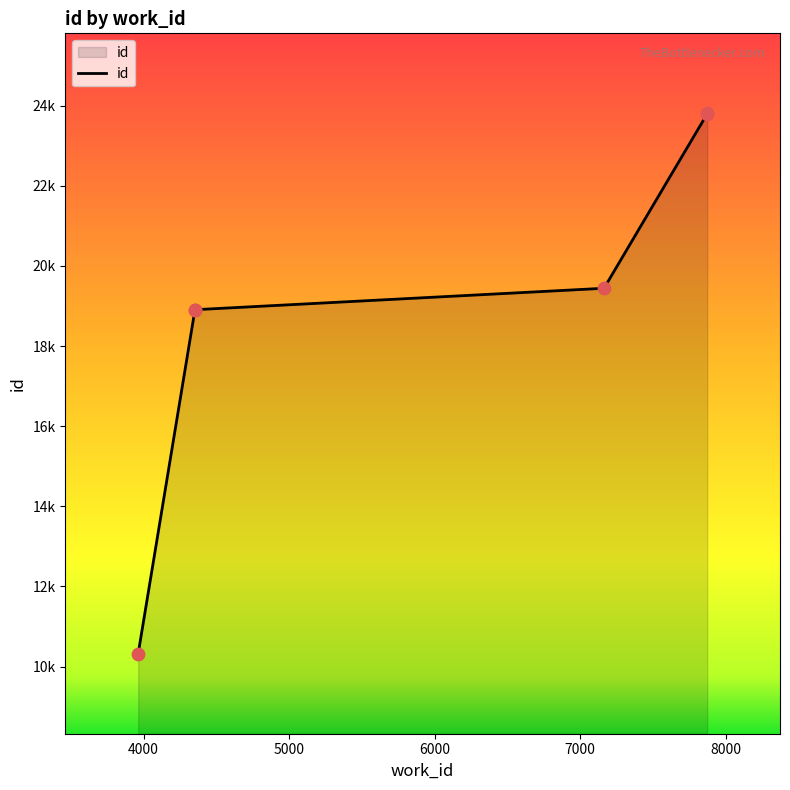

Which has a higher value, 7872 or 3963?

7872